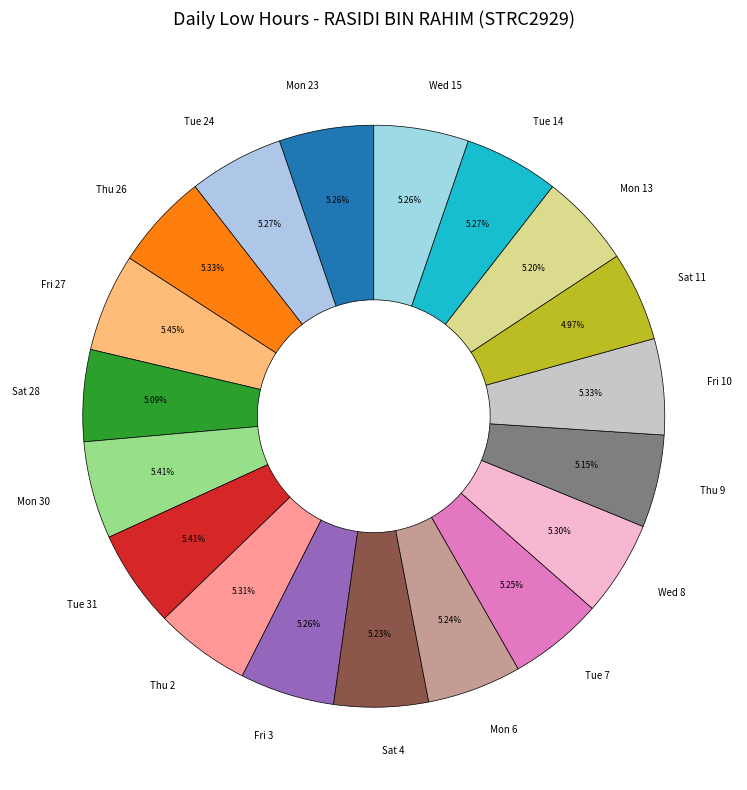

What percentage is the Mon 30 slice, to the nearest percent?

5%